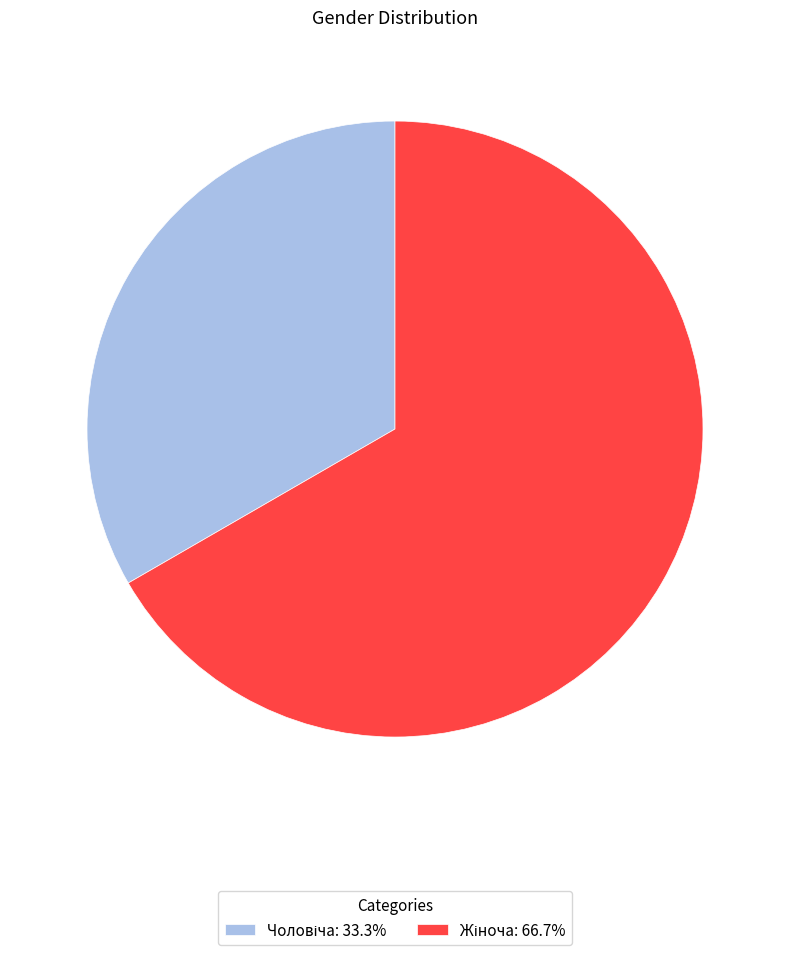

Does any single category account for the majority?

Yes